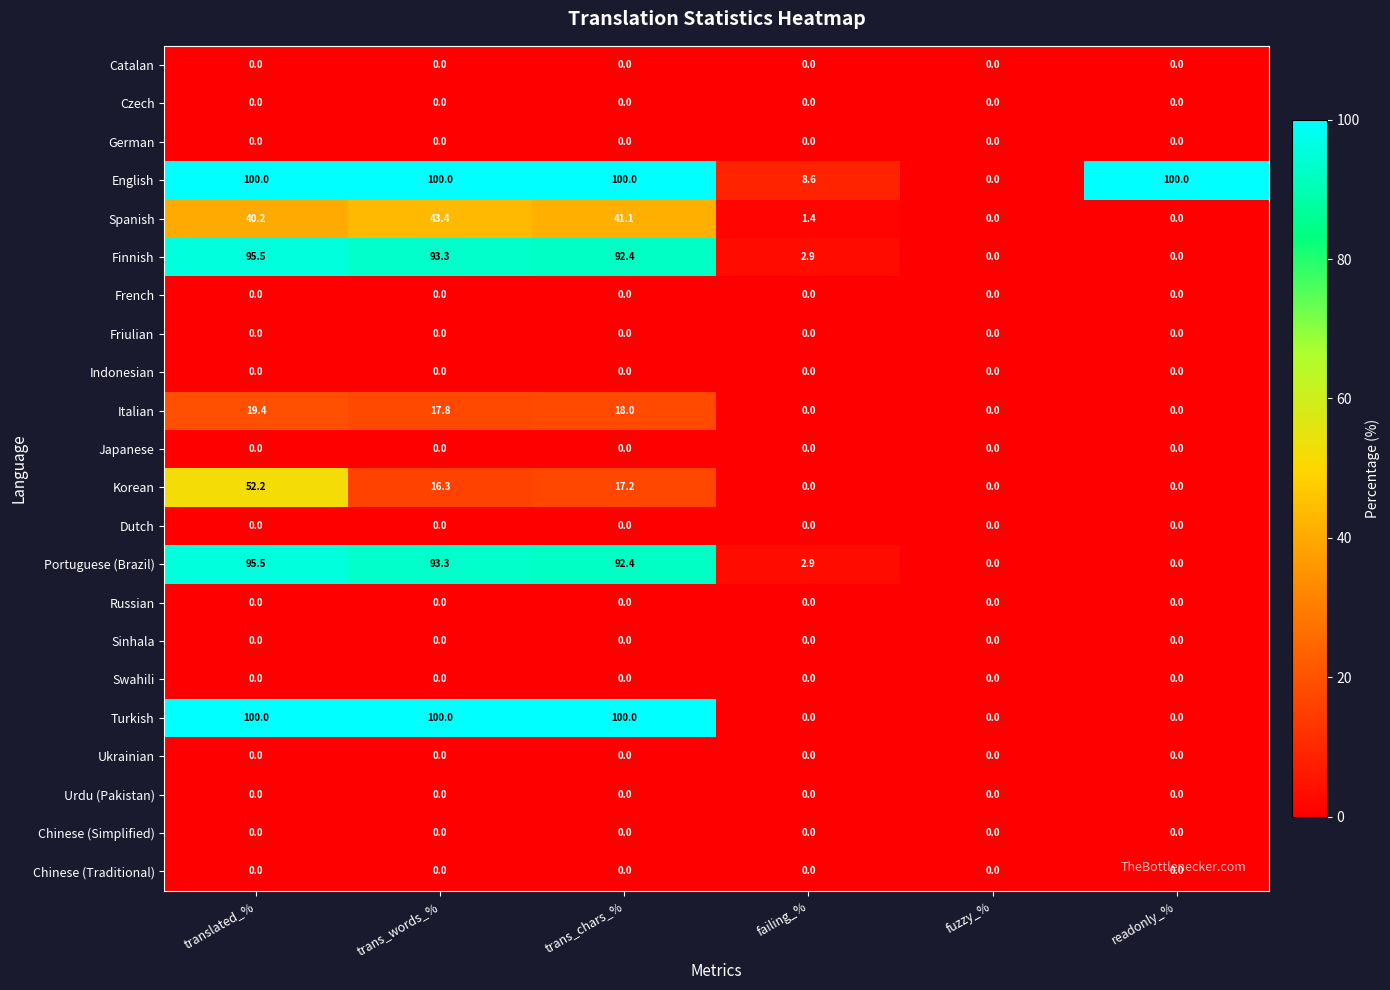

Count the number of categories in the chart.

6